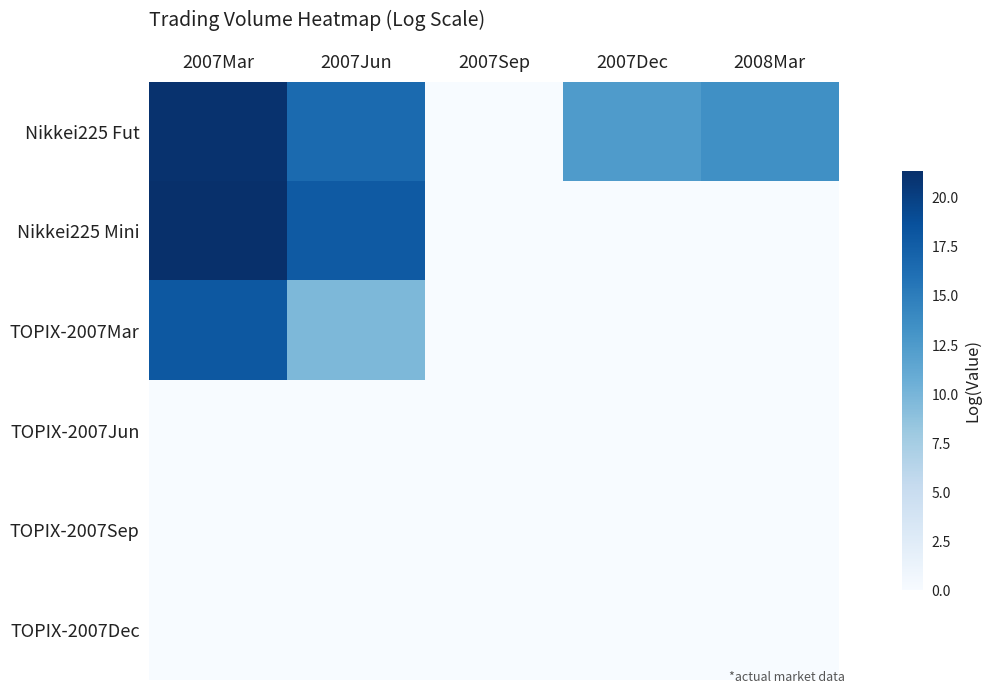

Reading left to right, extract all data points from this chart.

Nikkei225 Fut: 2007Mar=21.1	2007Jun=16.5	2007Sep=0.0	2007Dec=12.5	2008Mar=13.5
Nikkei225 Mini: 2007Mar=21.3	2007Jun=17.9	2007Sep=0.0	2007Dec=0.0	2008Mar=0.0
TOPIX-2007Mar: 2007Mar=18.1	2007Jun=9.7	2007Sep=0.0	2007Dec=0.0	2008Mar=0.0
TOPIX-2007Jun: 2007Mar=0.0	2007Jun=0.0	2007Sep=0.0	2007Dec=0.0	2008Mar=0.0
TOPIX-2007Sep: 2007Mar=0.0	2007Jun=0.0	2007Sep=0.0	2007Dec=0.0	2008Mar=0.0
TOPIX-2007Dec: 2007Mar=0.0	2007Jun=0.0	2007Sep=0.0	2007Dec=0.0	2008Mar=0.0